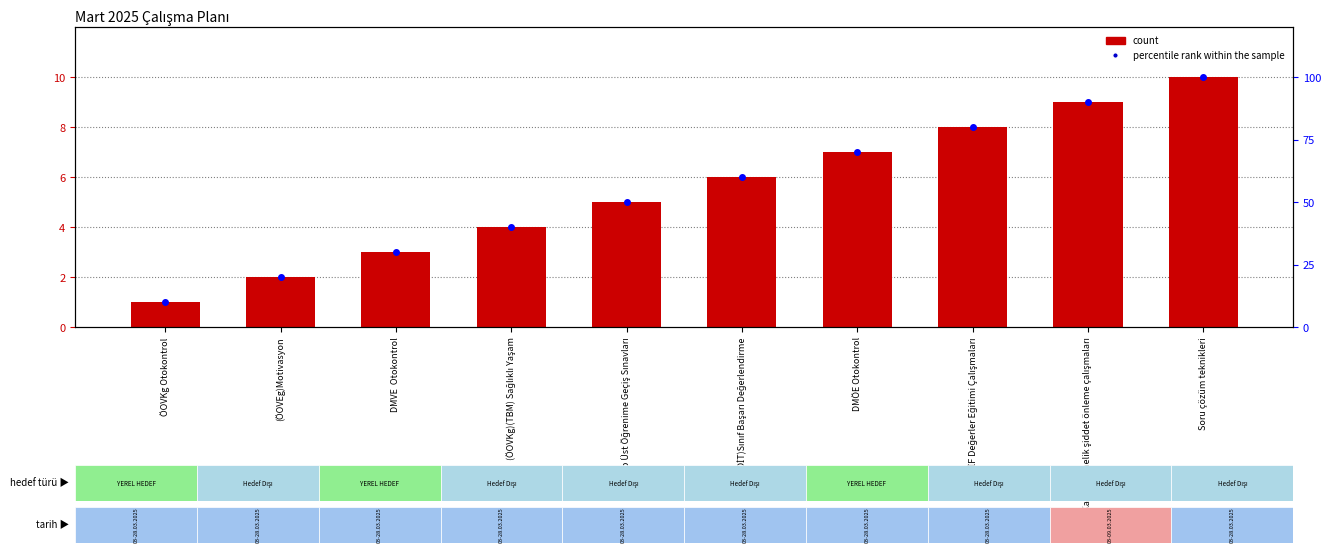

Reading left to right, transcribe all the data shown in this chart.

count: 1	2	3	4	5	6	7	8	9	10
percentile rank within the sample: 10	20	30	40	50	60	70	80	90	100